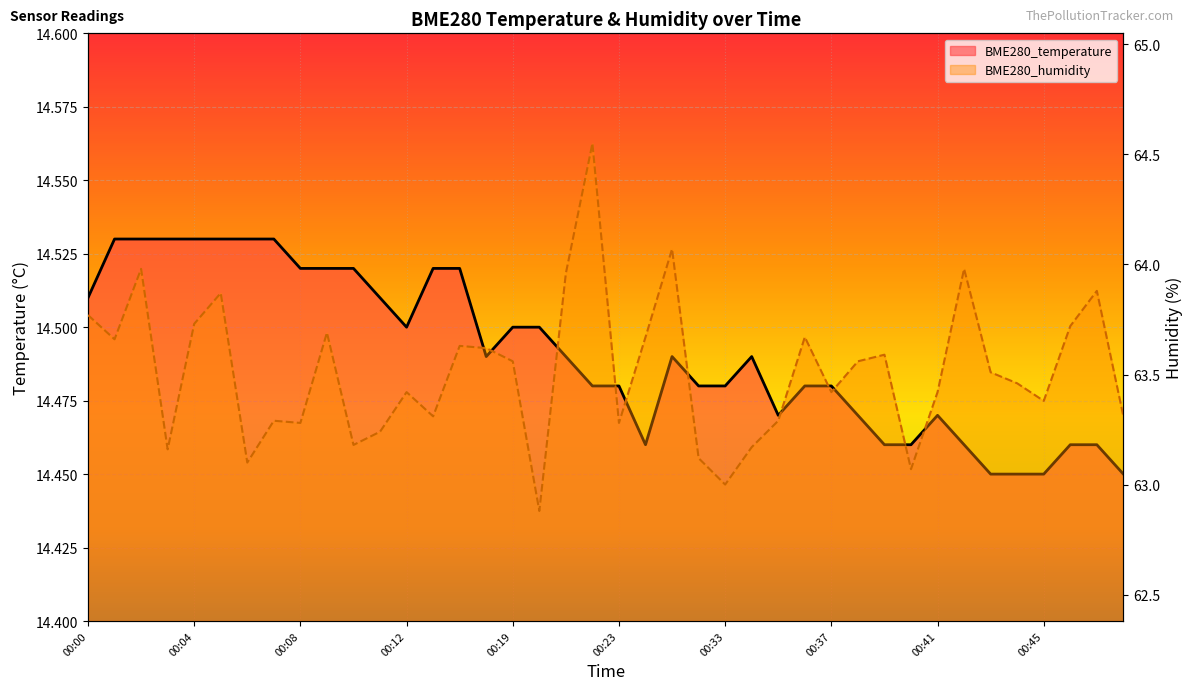

How many lines are shown in the chart?

2